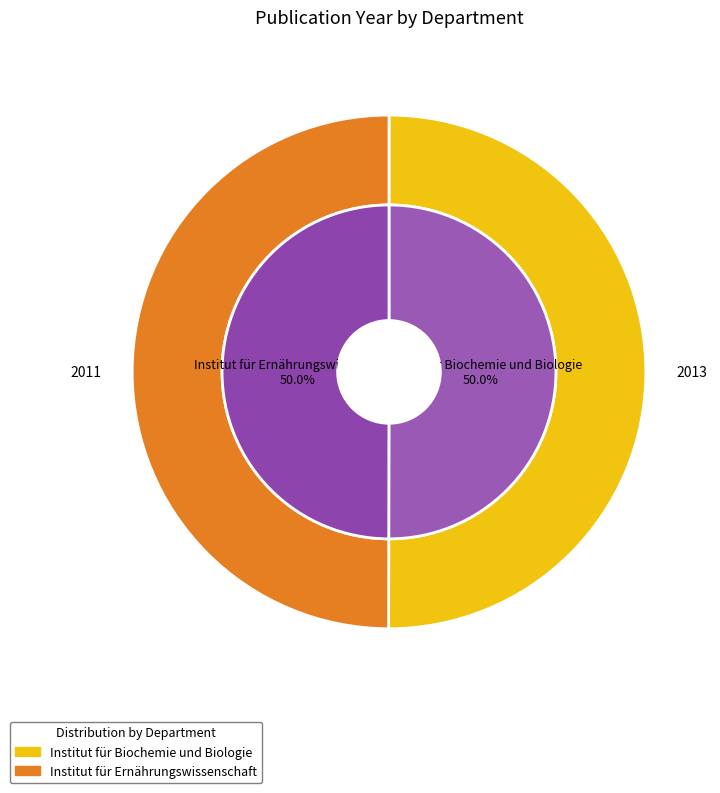

Which slice is the largest?

Institut für Biochemie und Biologie